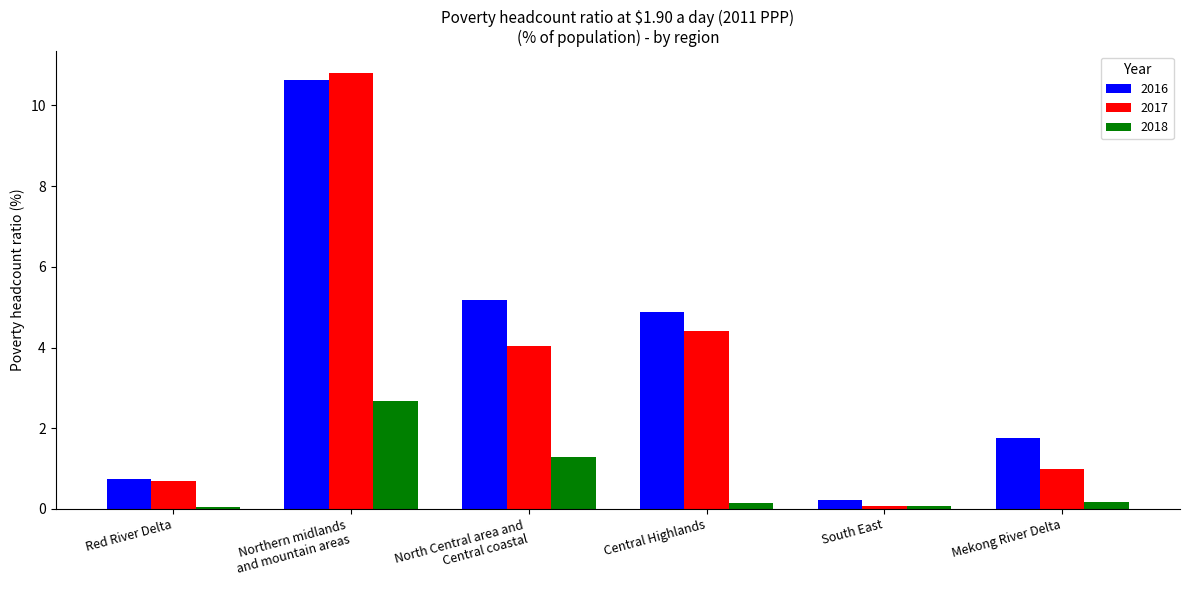

What is the difference between the maximum and minimum values in the 2017 series?

10.7